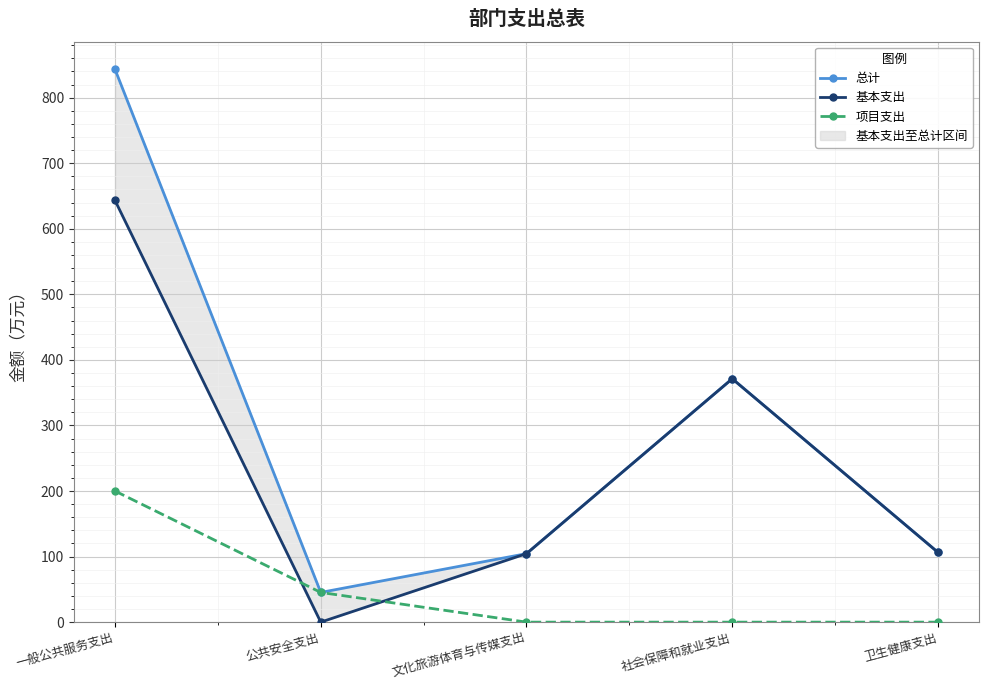

The value of 基本支出 at 卫生健康支出 is 179.0. True or false?

False